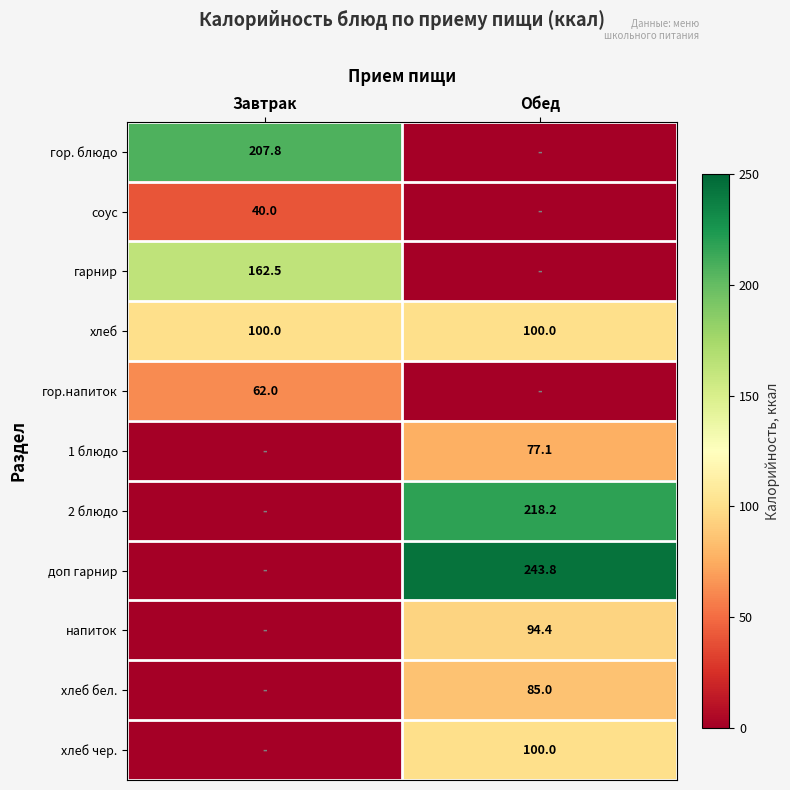

What is the greatest value displayed?

243.8